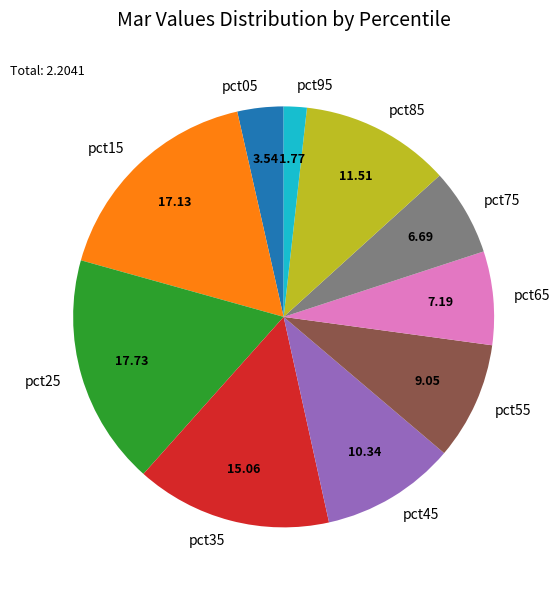

Between pct35 and pct45, which is larger?

pct35